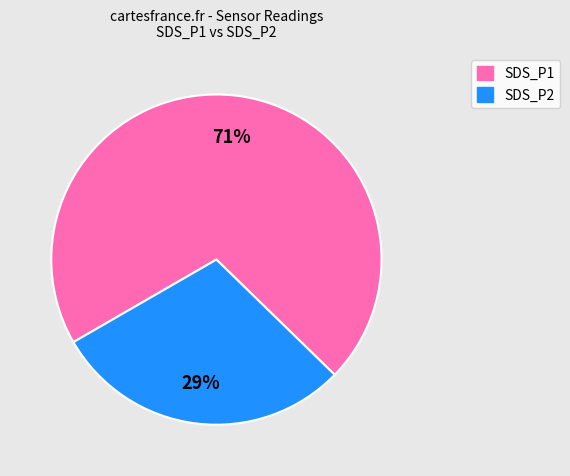

To the nearest percent, what is the average slice percentage?

50%